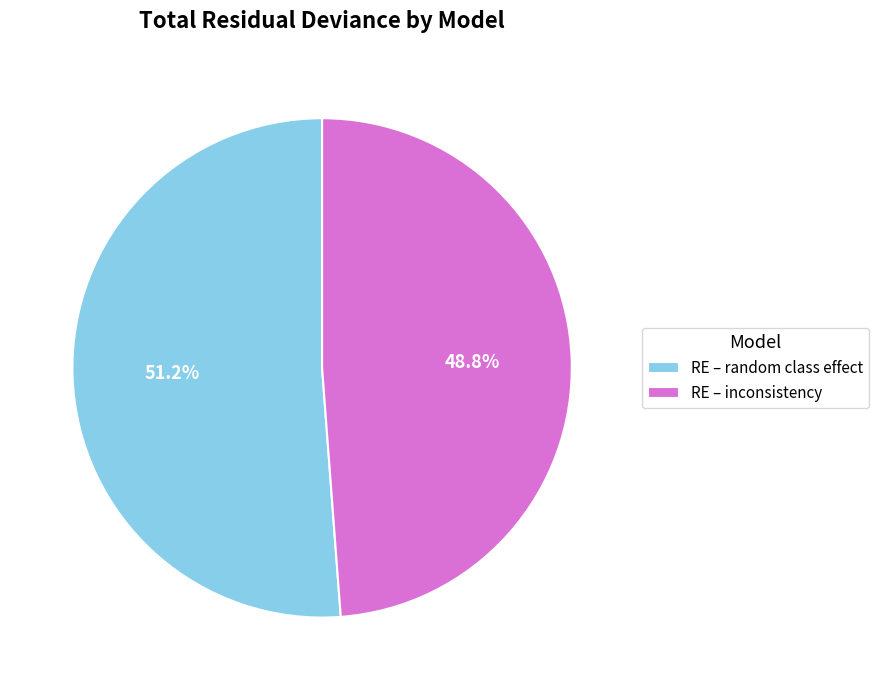

The RE – inconsistency slice represents 49% of the pie. True or false?

True